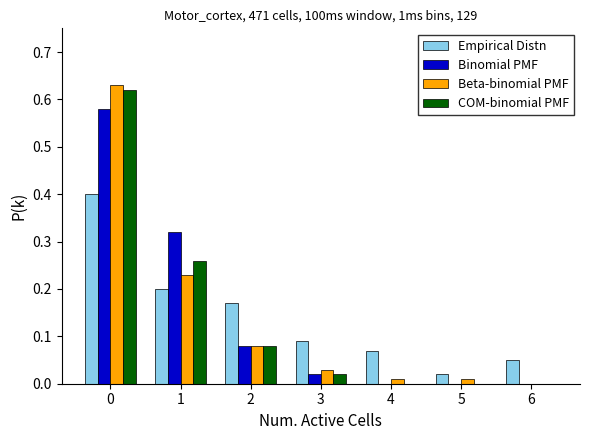

True or false: COM-binomial PMF has a value of 0.0 at 3.

True